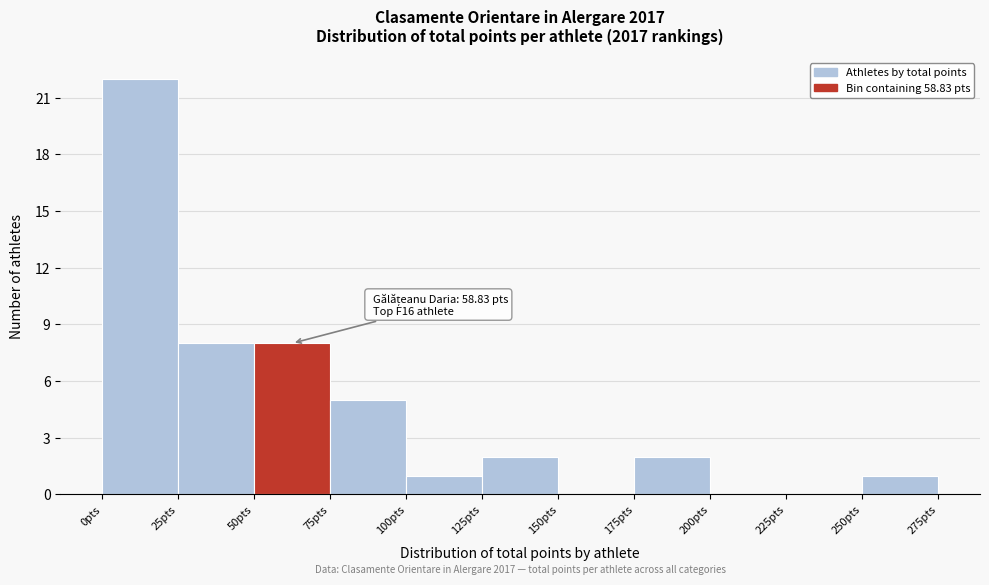

Over which range of the x-axis is the bar tallest?

0 to 25